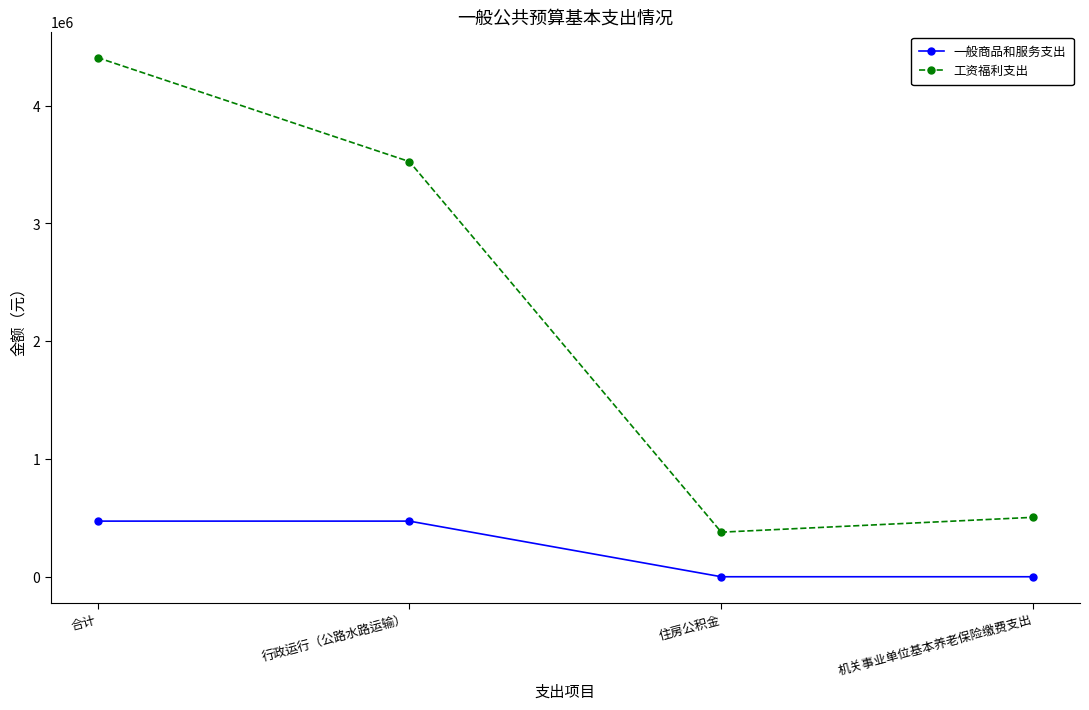

At which category does the chart reach its peak across all series?

合计